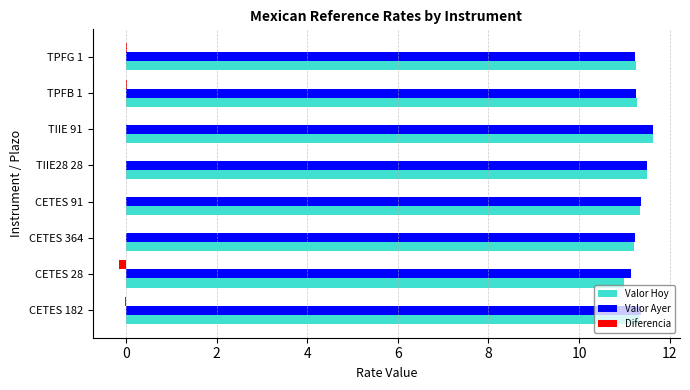

What is the total value across all series at TIIE 91?

23.3